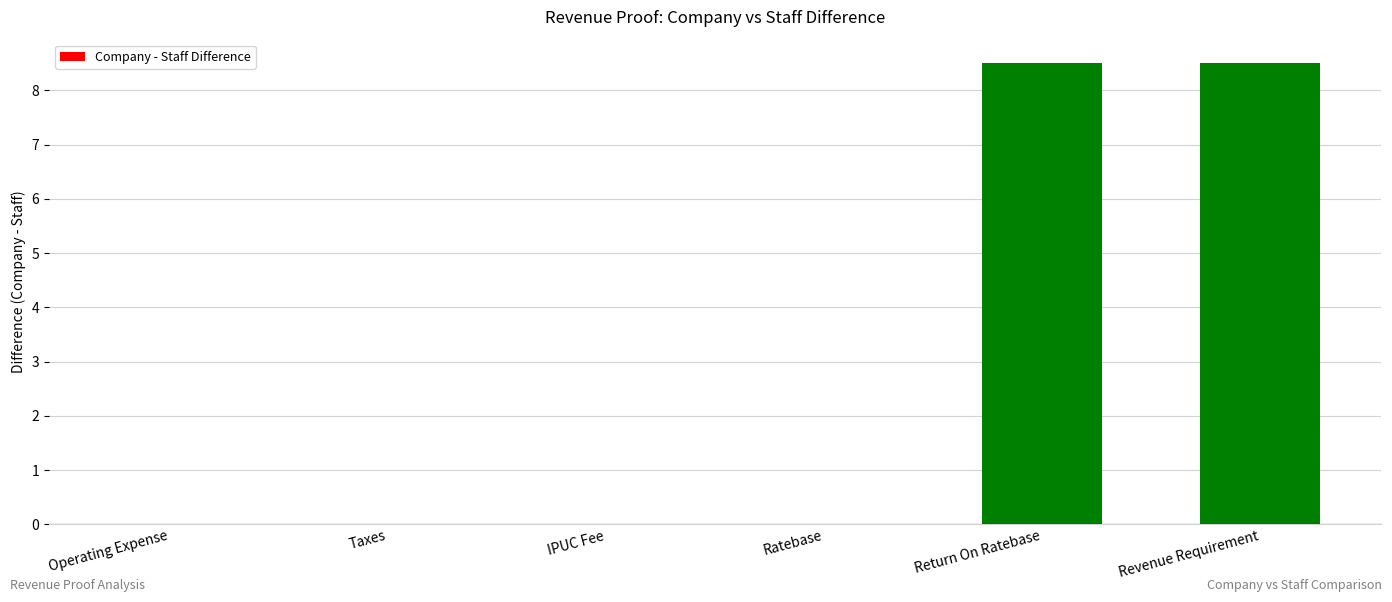

What is the change in value from Operating Expense to Return On Ratebase?

+8.5